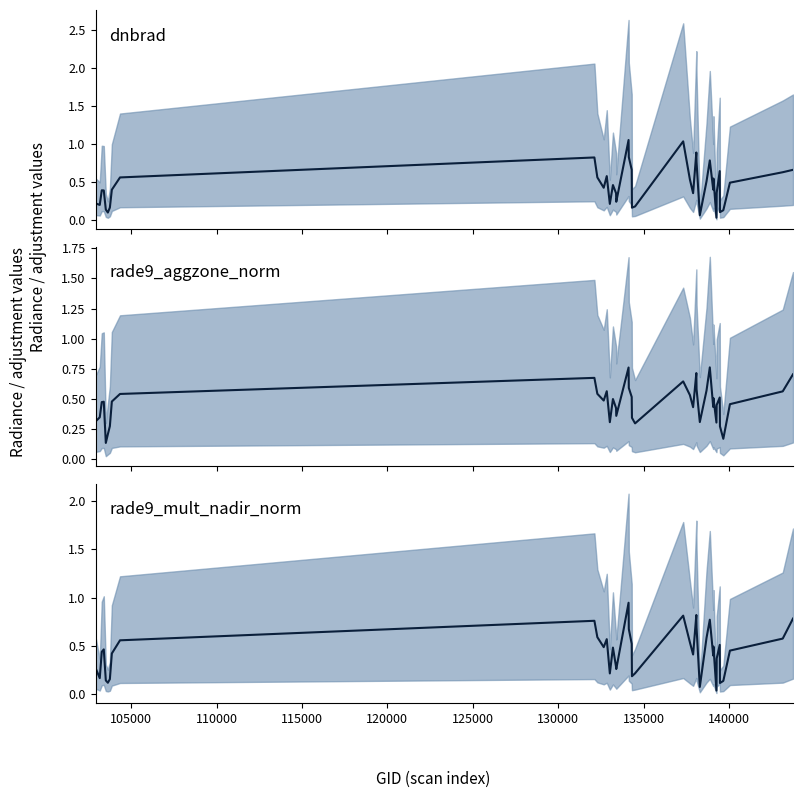

Is it true that dnbrad equals 0.7 at 110000?

False